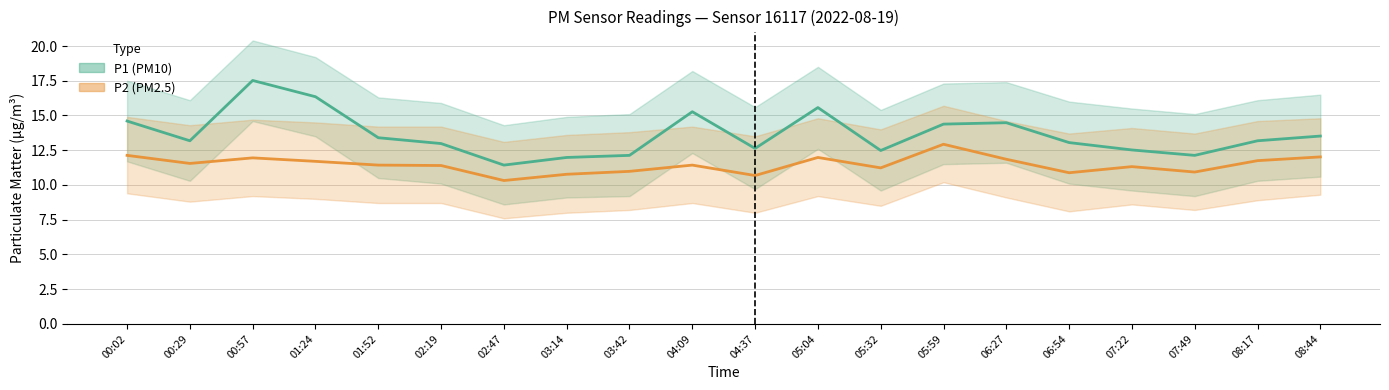

Between 02:19 and 03:14, which is larger?

02:19